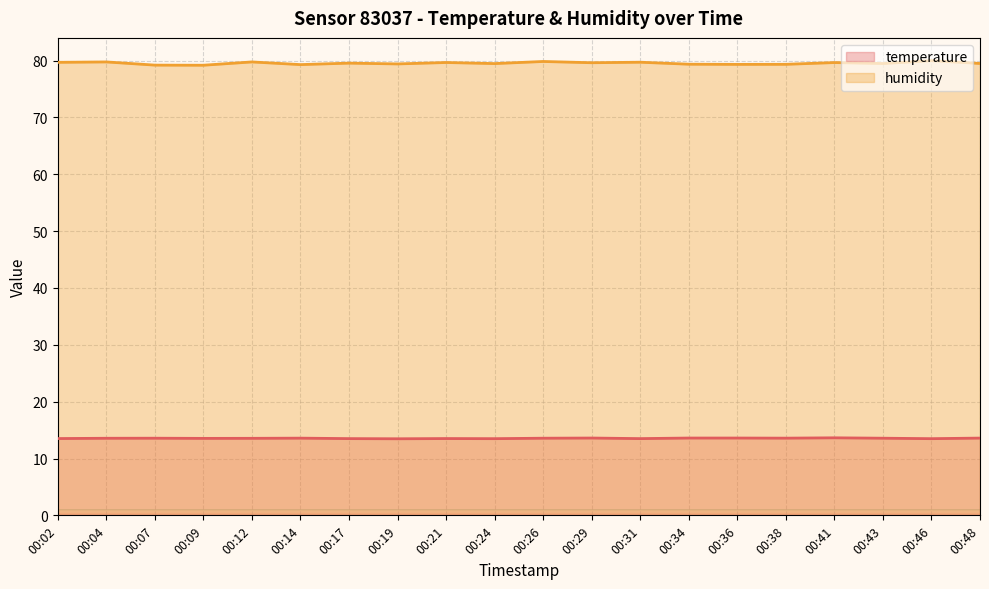

True or false: humidity has more than 1 interior local peaks.

True